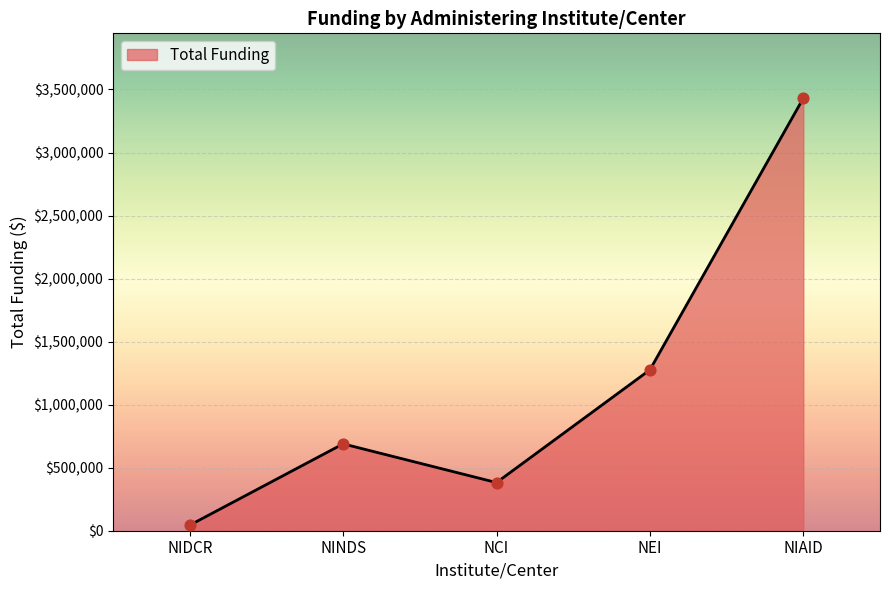

Which has a higher value, NIAID or NINDS?

NIAID